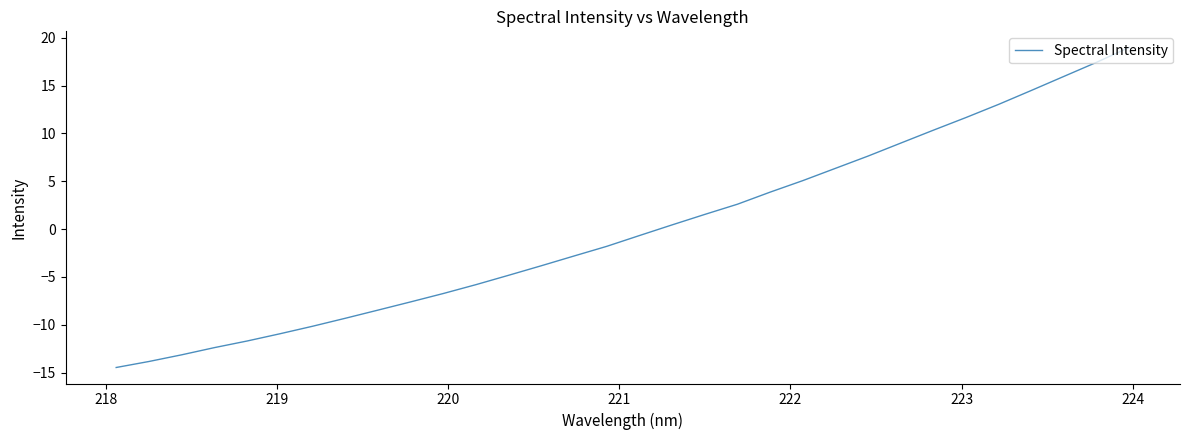

What is the difference between the maximum and minimum values?

33.4